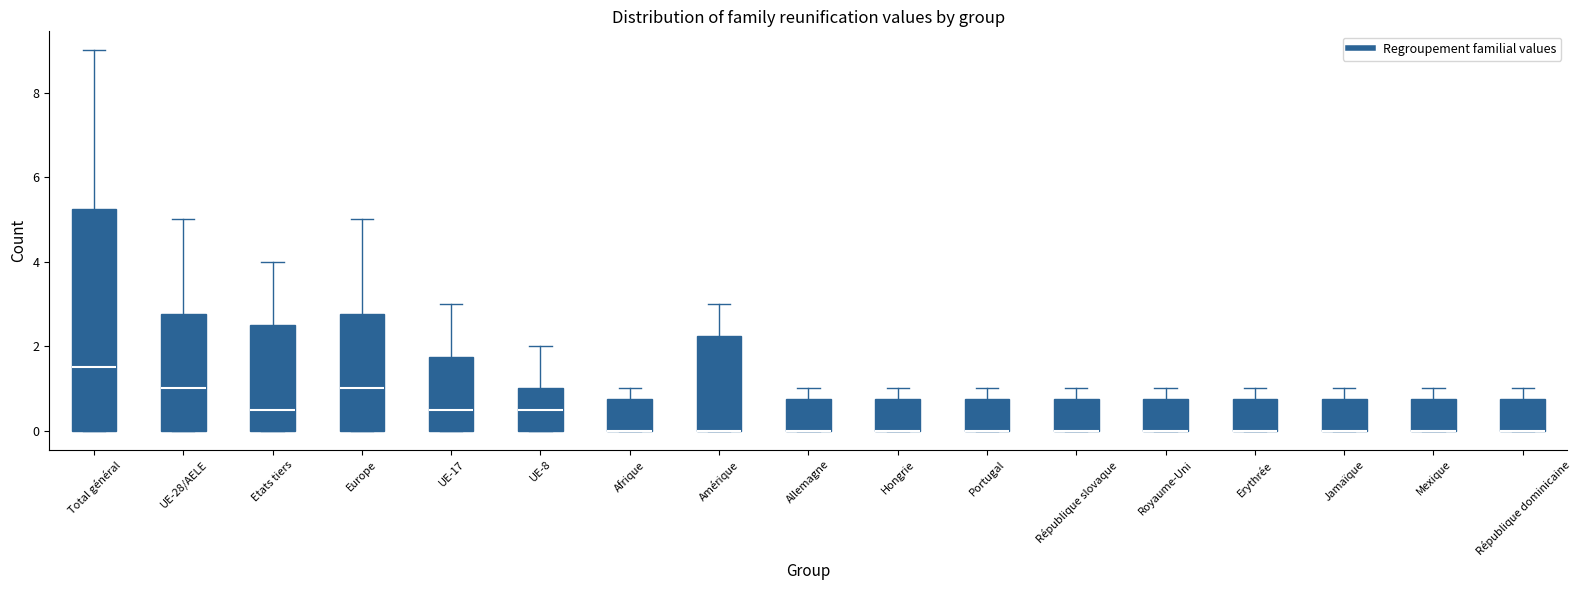

Reading left to right, transcribe this box plot: for each box, give where its median line is, the range the box spans, and where its two whiskers end, as read against the y-axis. The values are not printed on the chart, so give them approximately, as read against the axis.

Total général: median 1.6, box 0.0 to 5.2, whiskers 0.0 to 9.0
UE-28/AELE: median 1.0, box 0.0 to 2.8, whiskers 0.0 to 5.0
Etats tiers: median 0.6, box 0.0 to 2.6, whiskers 0.0 to 4.0
Europe: median 1.0, box 0.0 to 2.8, whiskers 0.0 to 5.0
UE-17: median 0.6, box 0.0 to 1.8, whiskers 0.0 to 3.0
UE-8: median 0.6, box 0.0 to 1.0, whiskers 0.0 to 2.0
Afrique: median 0.0 (drawn on the box's lower edge), box 0.0 to 0.8, whiskers 0.0 to 1.0
Amérique: median 0.0 (drawn on the box's lower edge), box 0.0 to 2.2, whiskers 0.0 to 3.0
Allemagne: median 0.0 (drawn on the box's lower edge), box 0.0 to 0.8, whiskers 0.0 to 1.0
Hongrie: median 0.0 (drawn on the box's lower edge), box 0.0 to 0.8, whiskers 0.0 to 1.0
Portugal: median 0.0 (drawn on the box's lower edge), box 0.0 to 0.8, whiskers 0.0 to 1.0
République slovaque: median 0.0 (drawn on the box's lower edge), box 0.0 to 0.8, whiskers 0.0 to 1.0
Royaume-Uni: median 0.0 (drawn on the box's lower edge), box 0.0 to 0.8, whiskers 0.0 to 1.0
Erythrée: median 0.0 (drawn on the box's lower edge), box 0.0 to 0.8, whiskers 0.0 to 1.0
Jamaïque: median 0.0 (drawn on the box's lower edge), box 0.0 to 0.8, whiskers 0.0 to 1.0
Mexique: median 0.0 (drawn on the box's lower edge), box 0.0 to 0.8, whiskers 0.0 to 1.0
République dominicaine: median 0.0 (drawn on the box's lower edge), box 0.0 to 0.8, whiskers 0.0 to 1.0